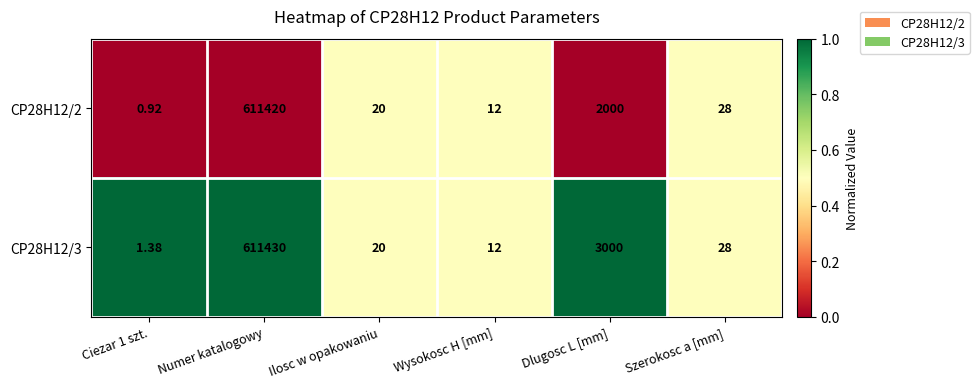

Which series has the largest range (max minus min)?

CP28H12/3